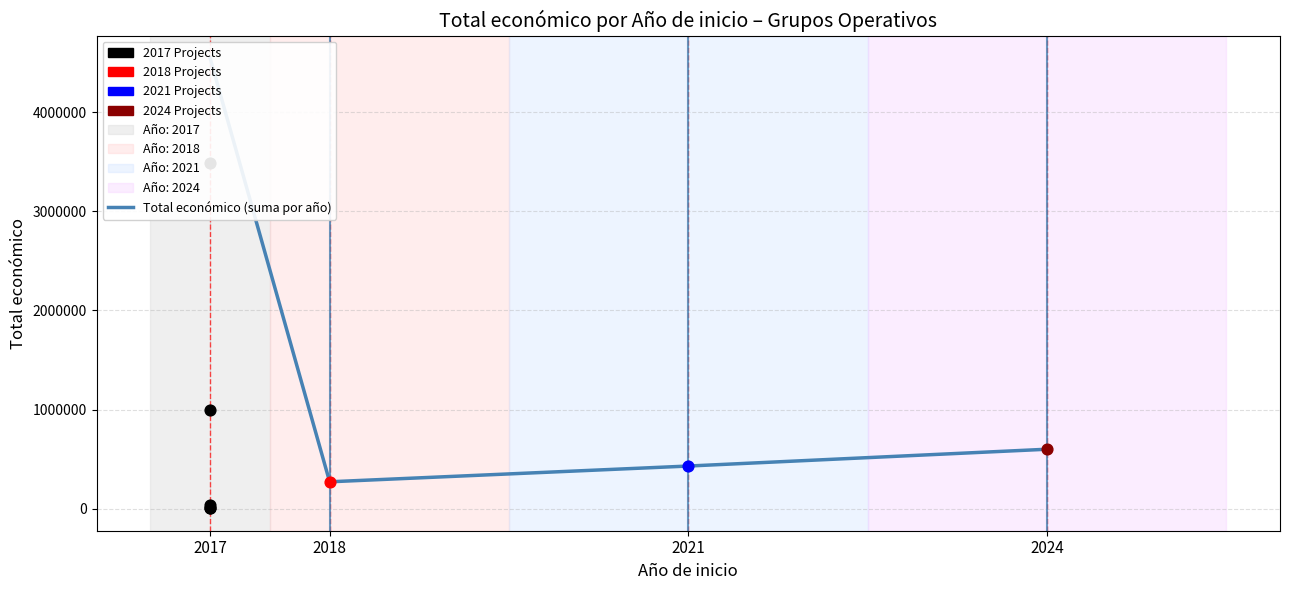

Which has a higher value, 2024 or 2021?

2024